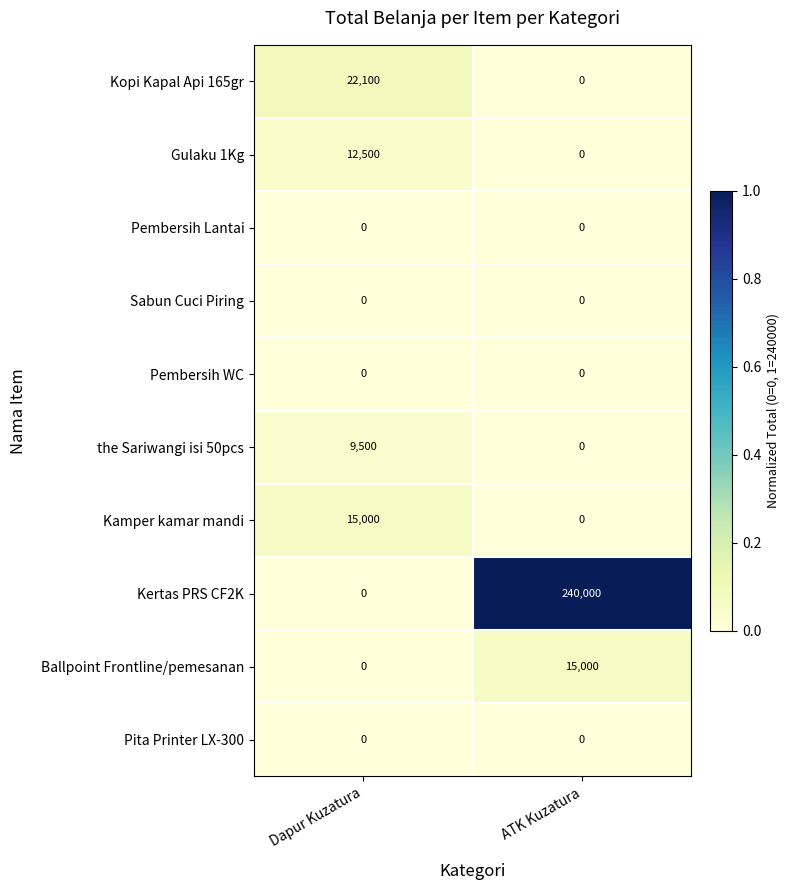

What is the spread (max minus min) of values at Dapur Kuzatura?

22100